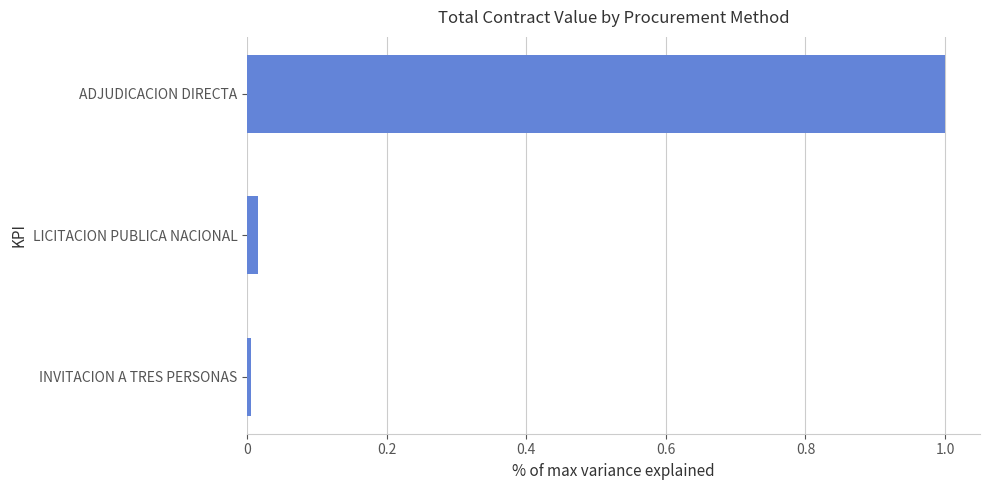

Rank the categories by value from lowest to highest.

INVITACION A TRES PERSONAS, LICITACION PUBLICA NACIONAL, ADJUDICACION DIRECTA